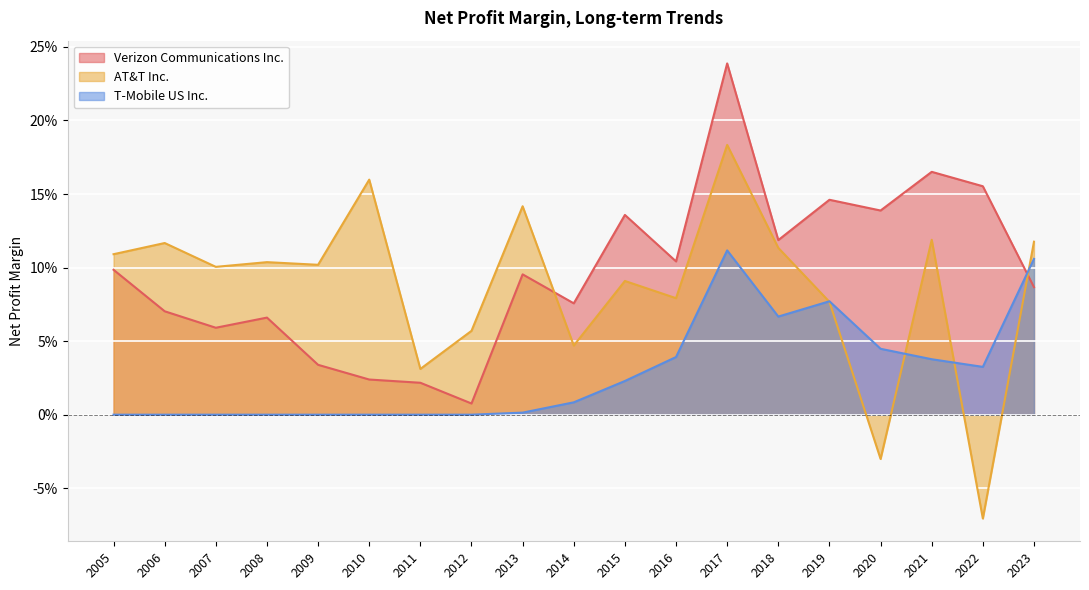

How many intersections are there between AT&T Inc. and Verizon Communications Inc.?

2